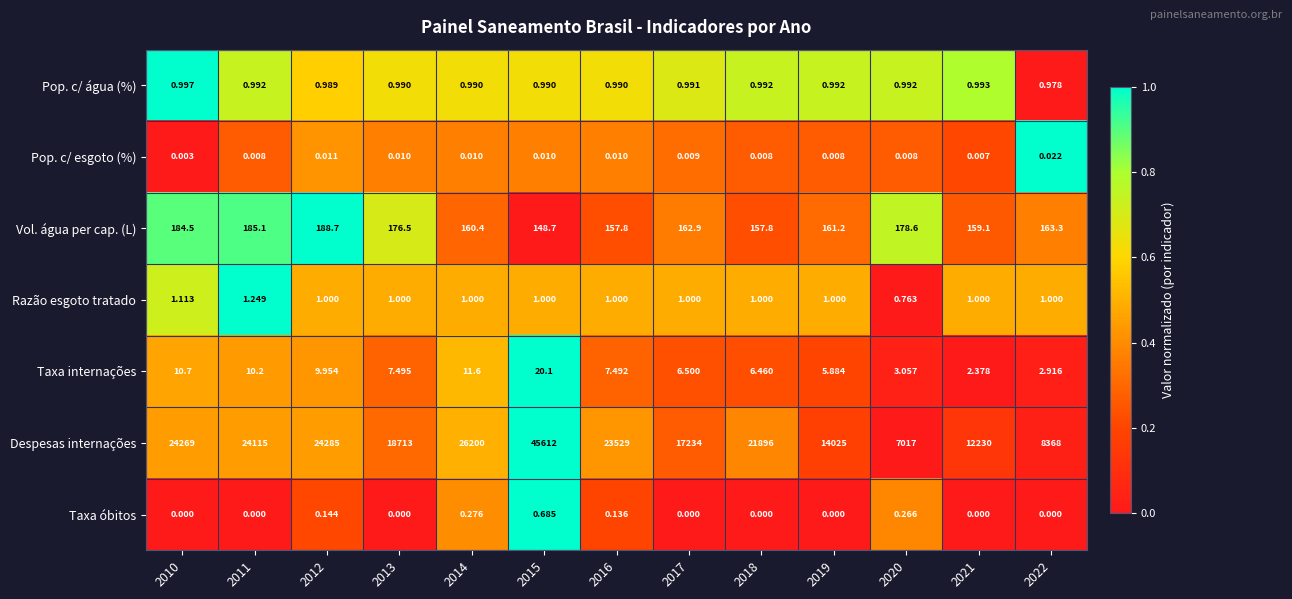

Is the value of Razão esgoto tratado at 2018 greater than the value of Despesas internações at 2021?

No